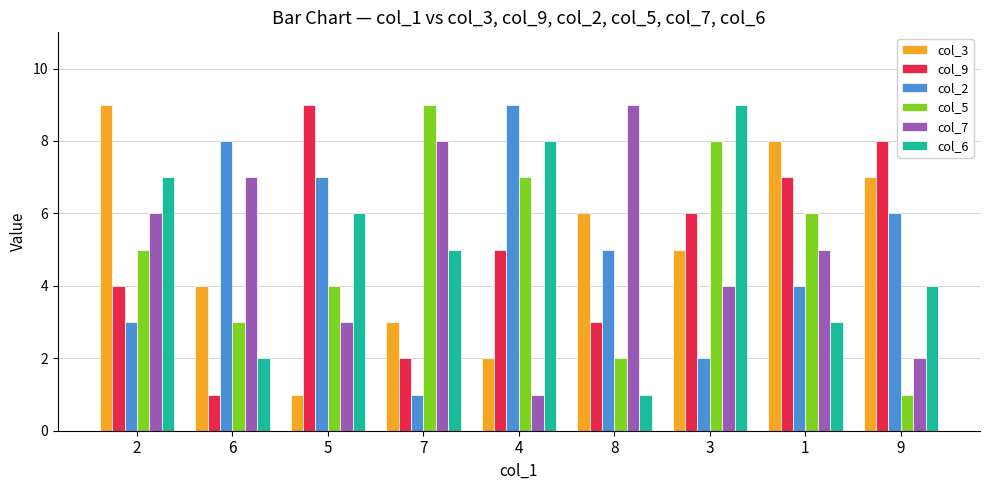

How many bars are there in total?

54